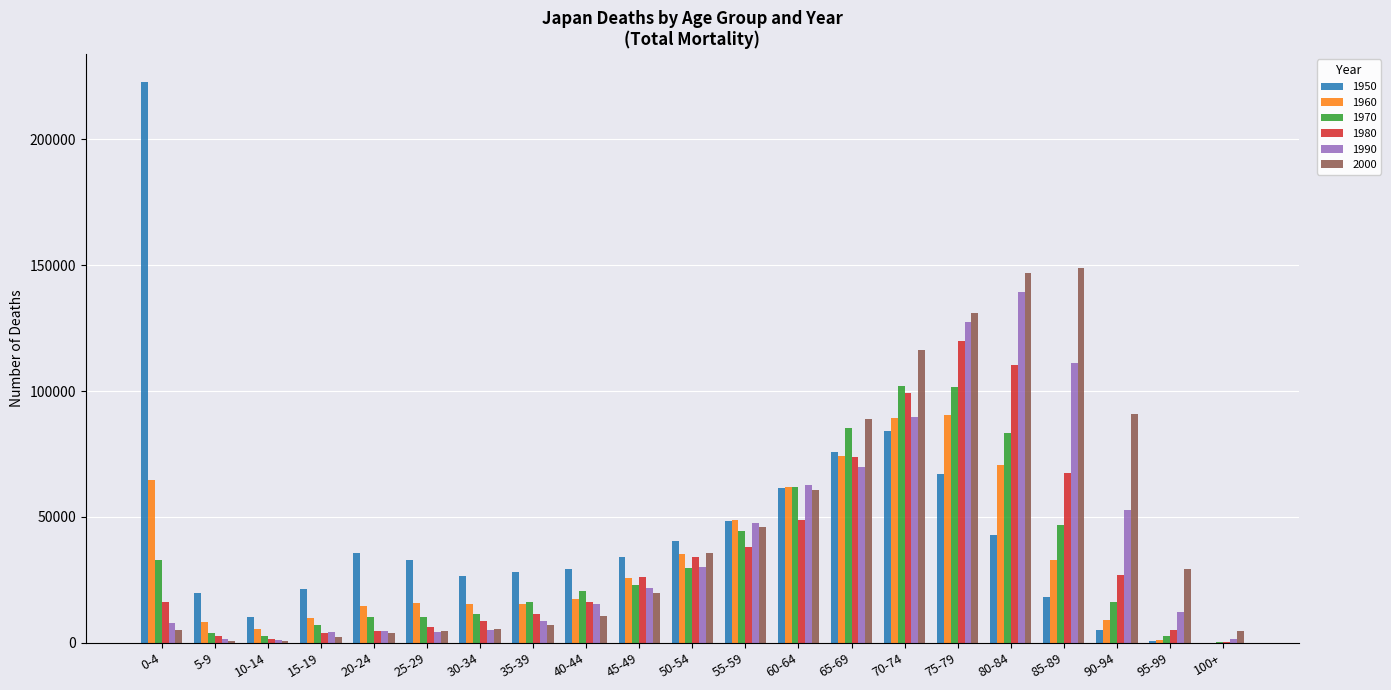

Where is 1970 nearest to the value 51166?

85-89